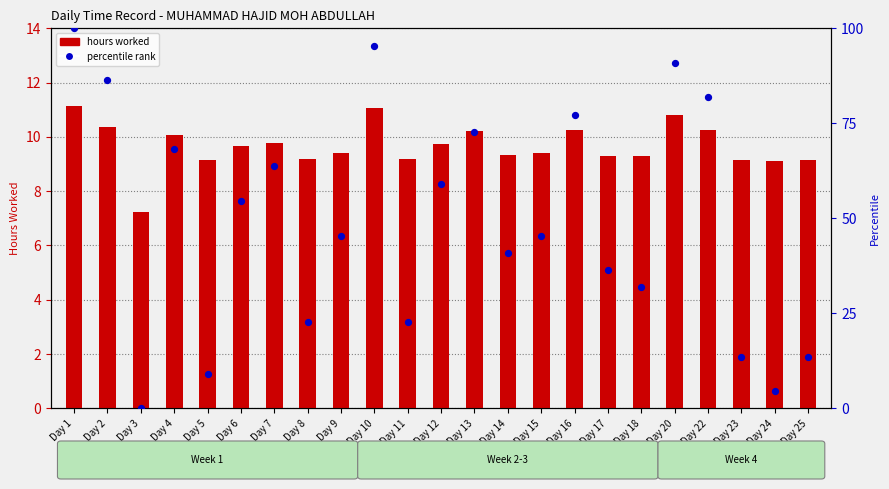

What are all the series names shown in the legend?

hours worked, percentile rank